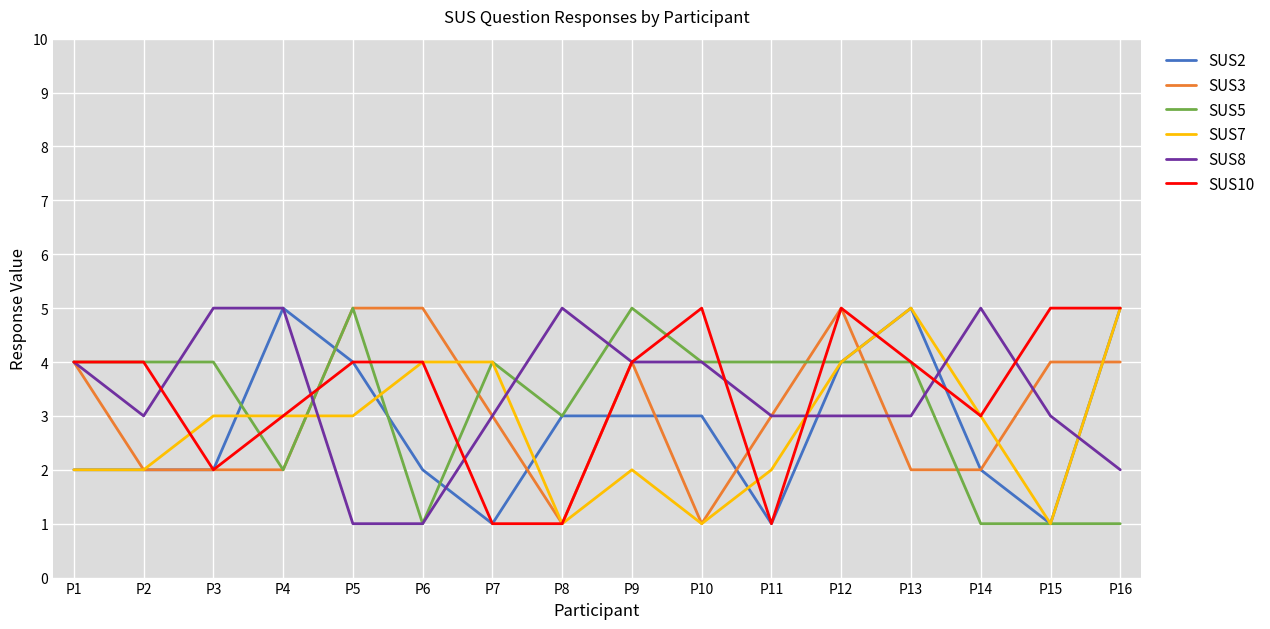

True or false: SUS3 has more than 0 interior local peaks.

True